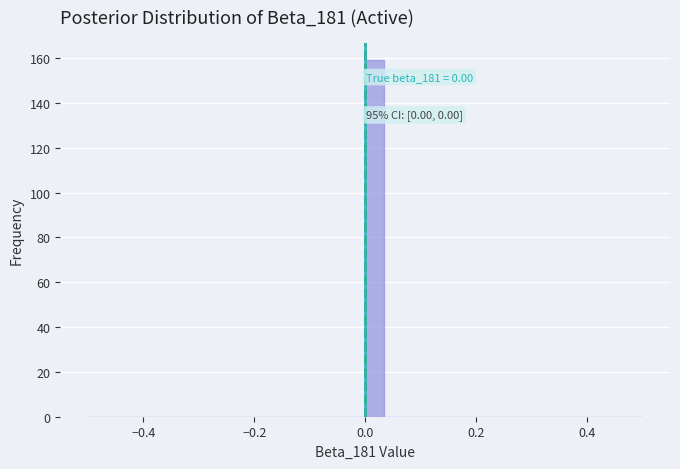

Around what value on the x-axis is the tallest bar? Give the approximate position of its centre, as read against the axis.

0.02